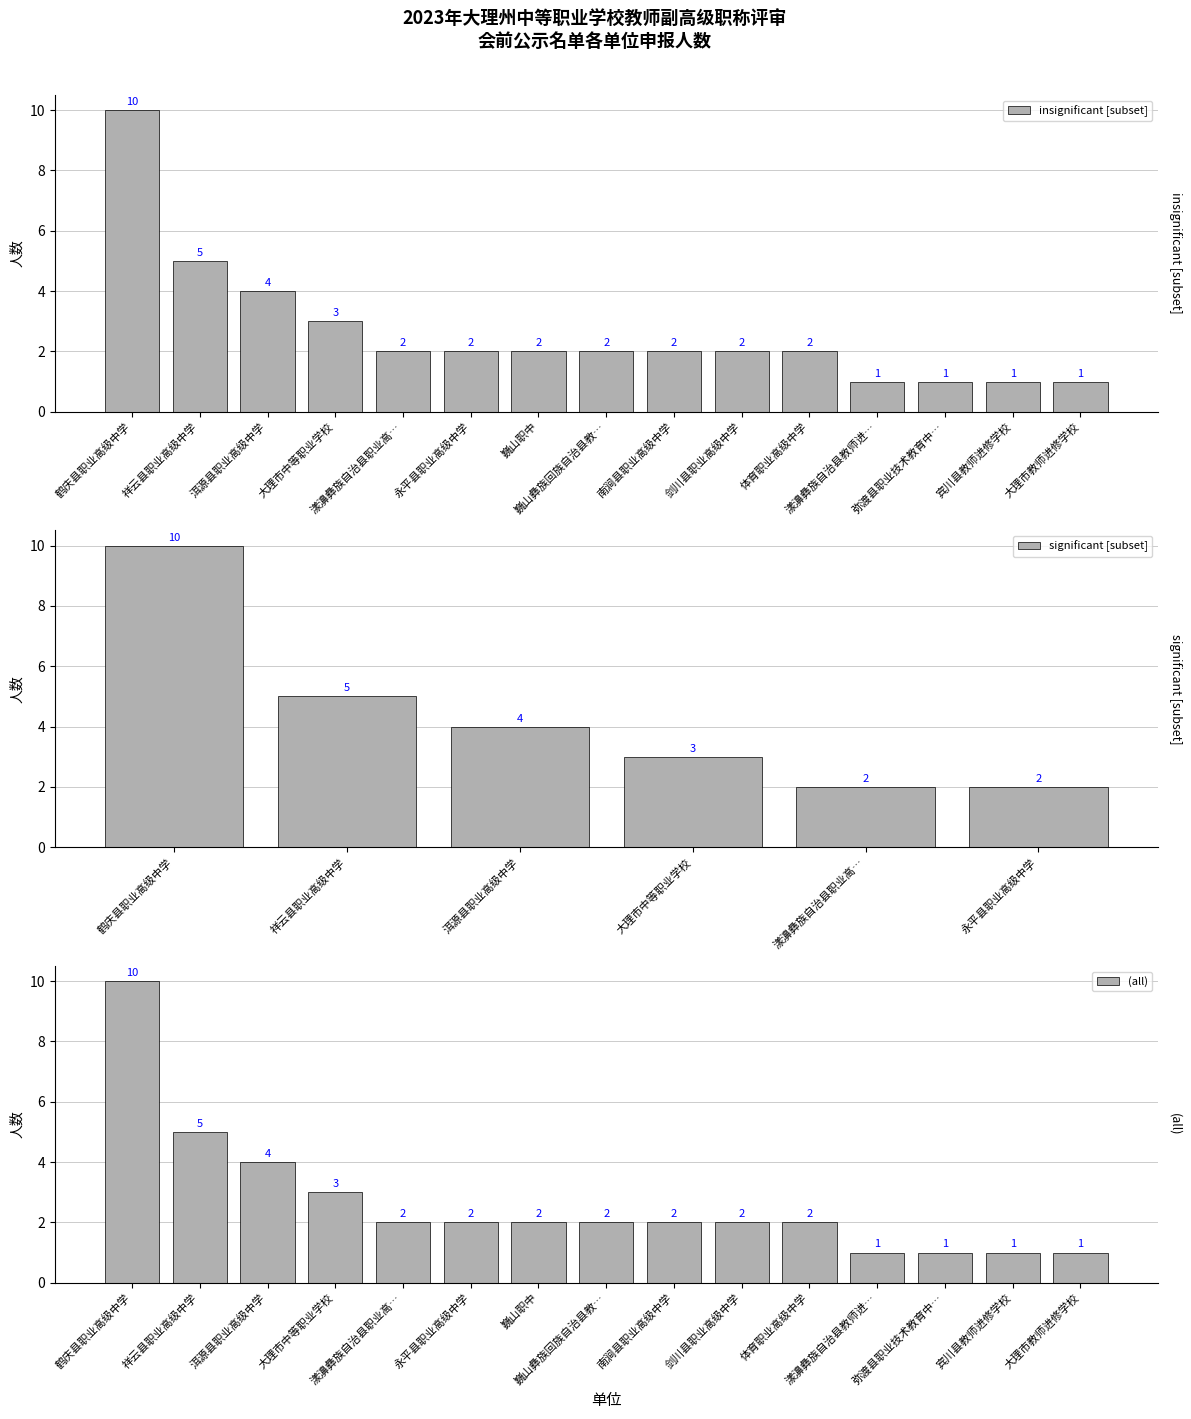

True or false: the data shows 2 at 大理州巍山职中.

True